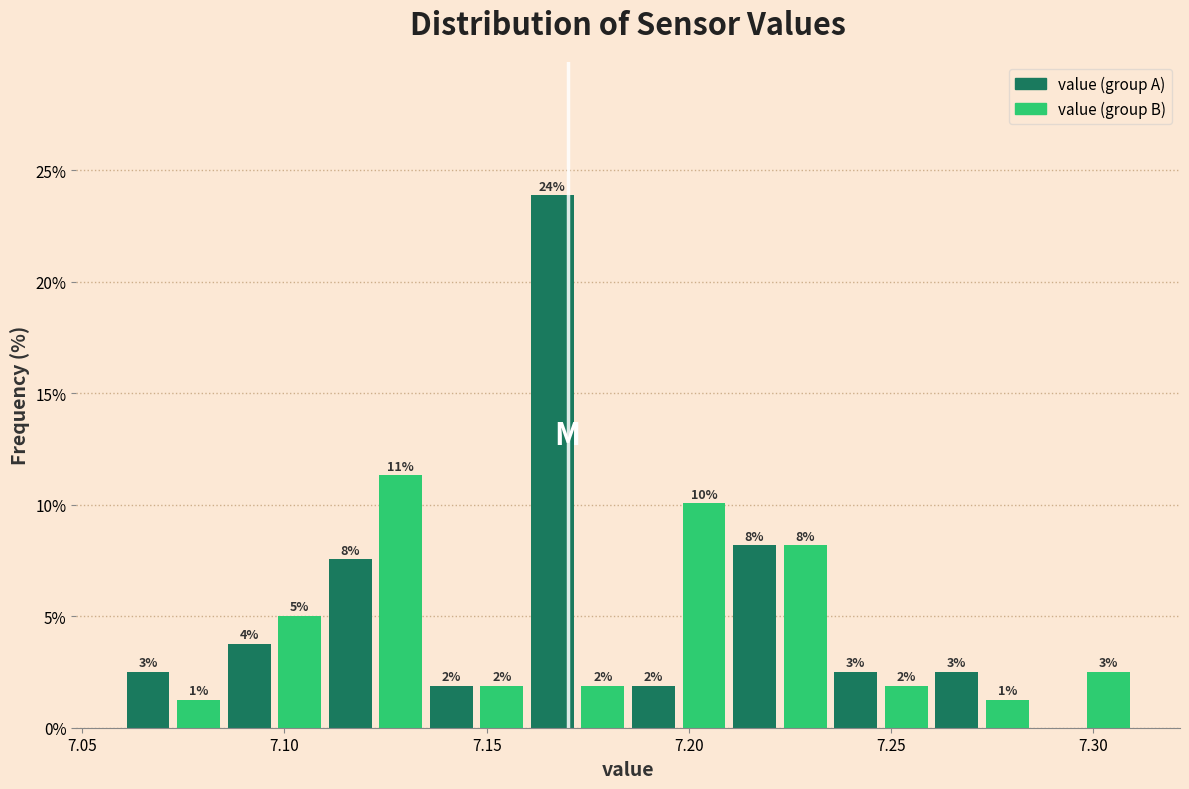

Read against the x-axis, roughly where is the centre of the tallest bar?

7.165